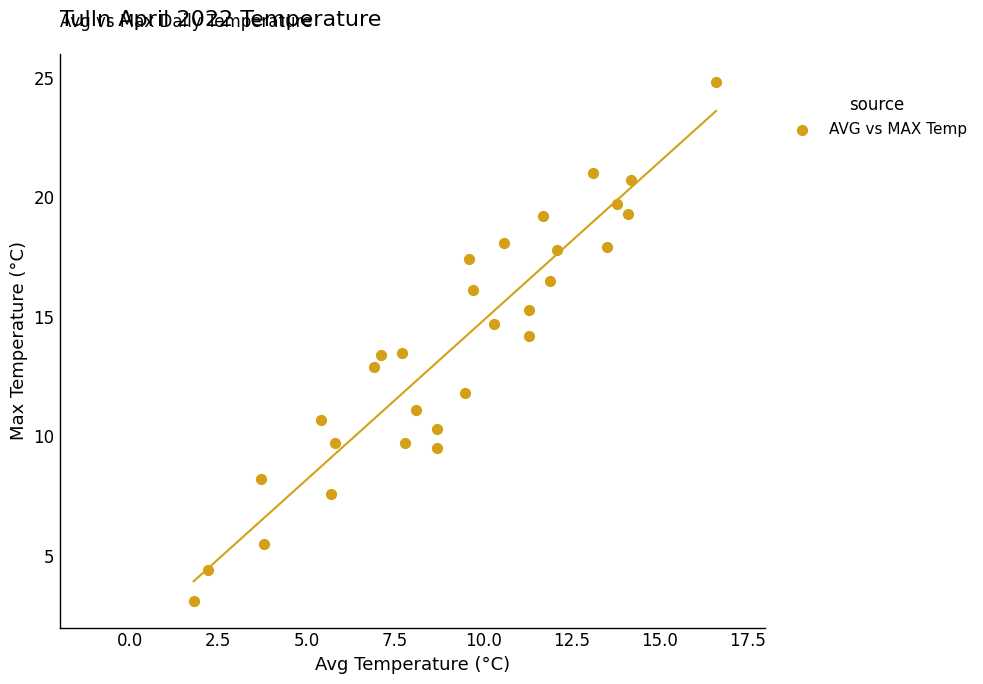

What is the range of Y values (max minus min)?

21.7